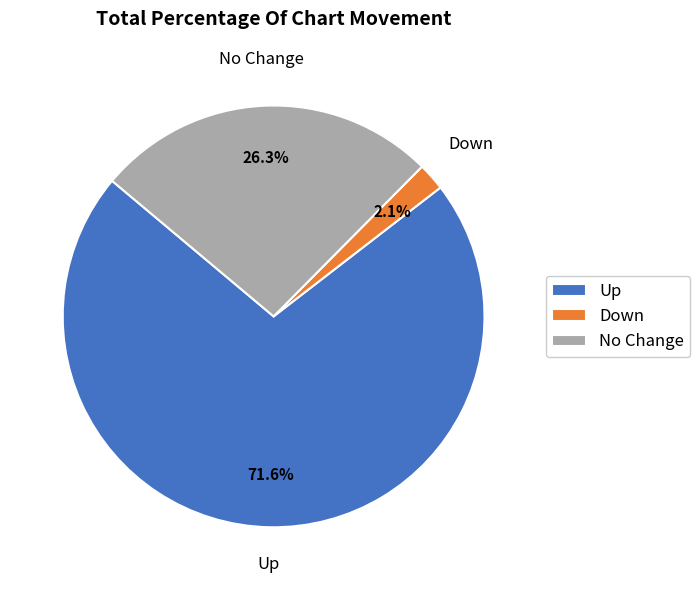

Is Up the majority of the pie?

Yes